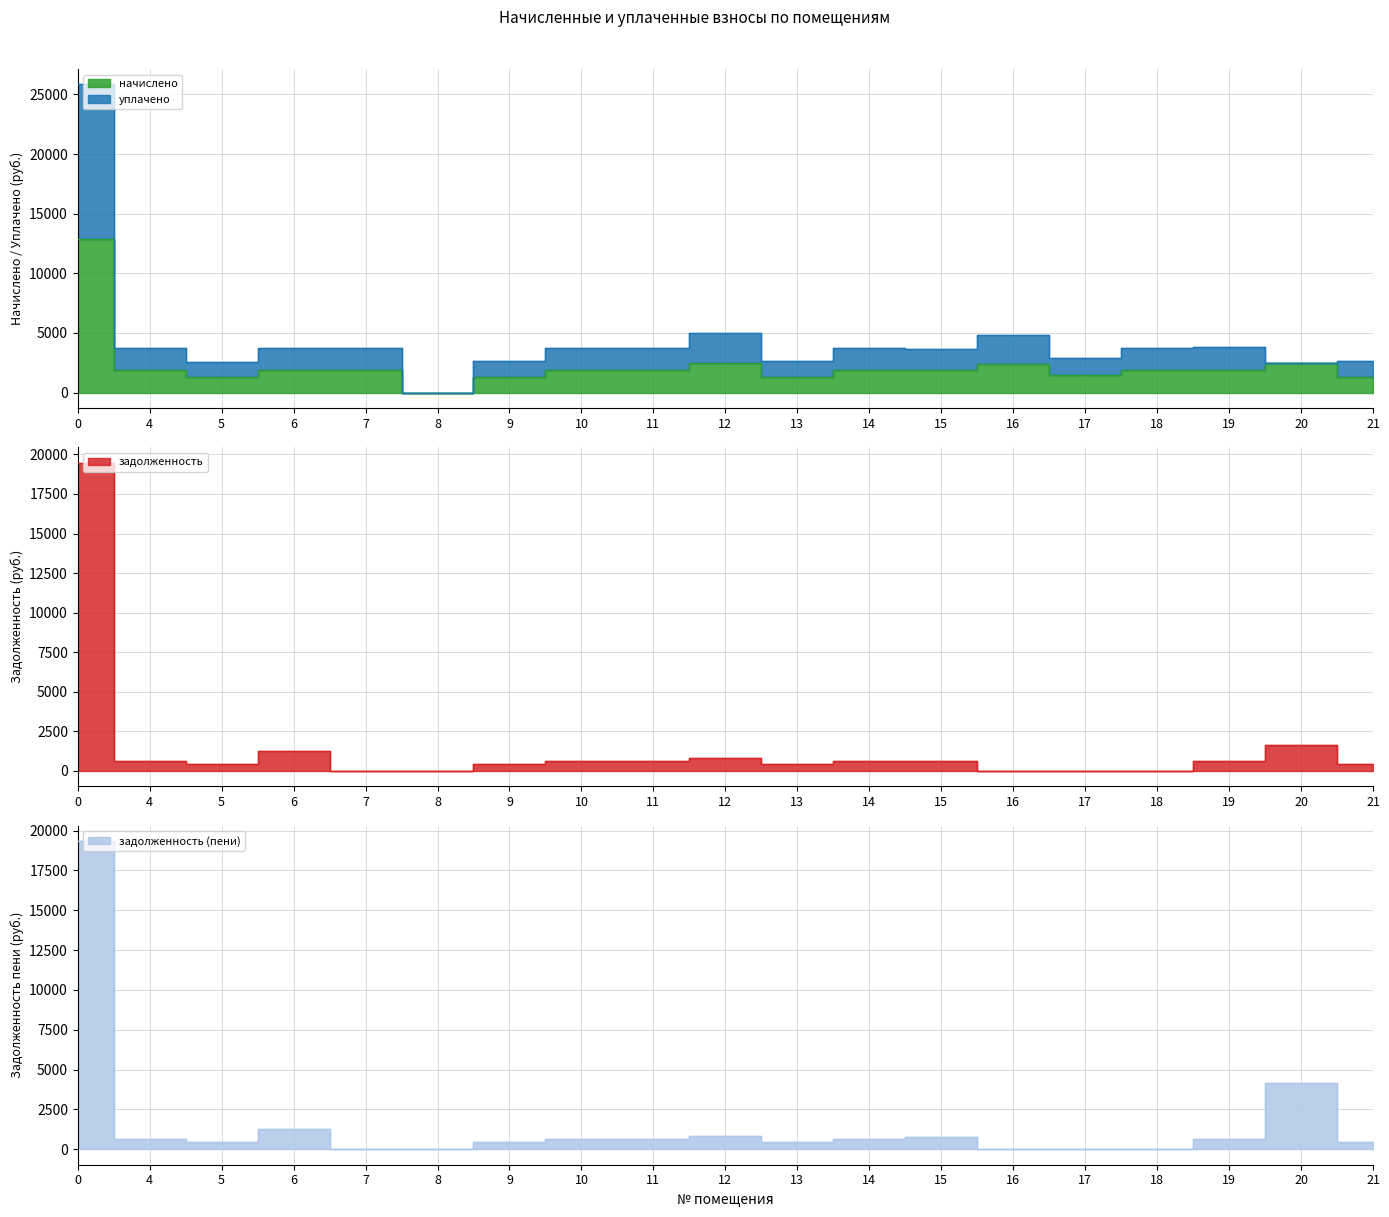

Between 11 and 13, which series saw the biggest shift?

уплачено